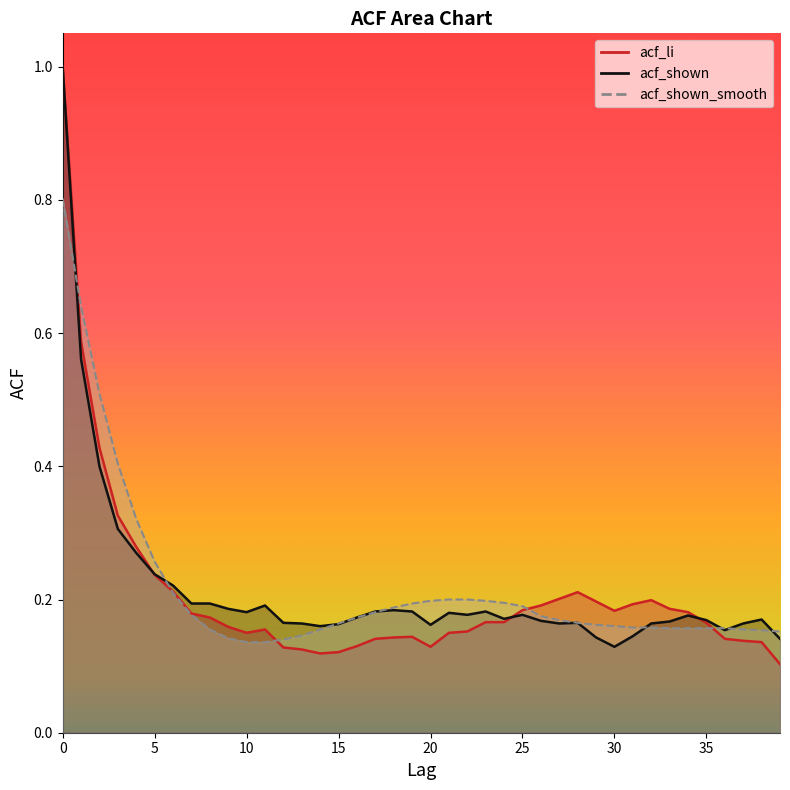

What is the difference between the maximum and minimum values in the acf_shown series?

0.9